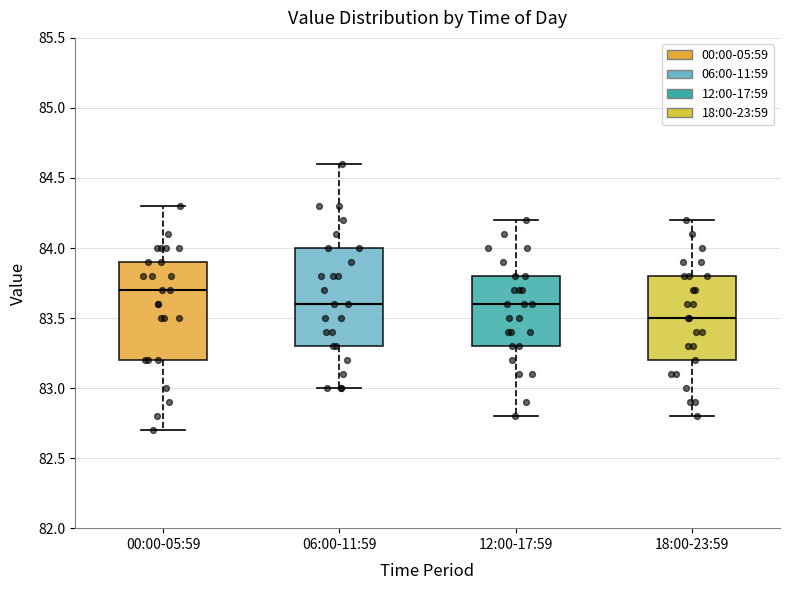

Where is the lower edge of the box for 12:00-17:59 on the y-axis? The values are not printed on the chart, so give them approximately, as read against the axis.

83.3